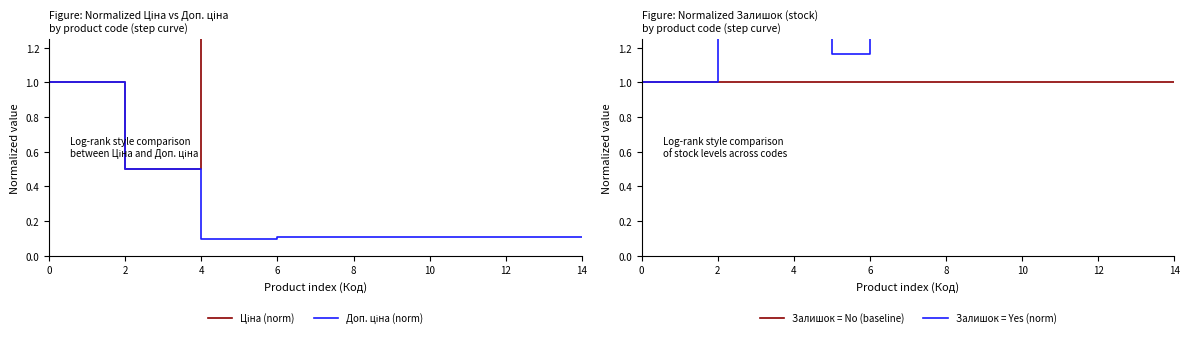

True or false: Залишок = No (baseline) and Залишок = Yes (norm) intersect in this chart.

False